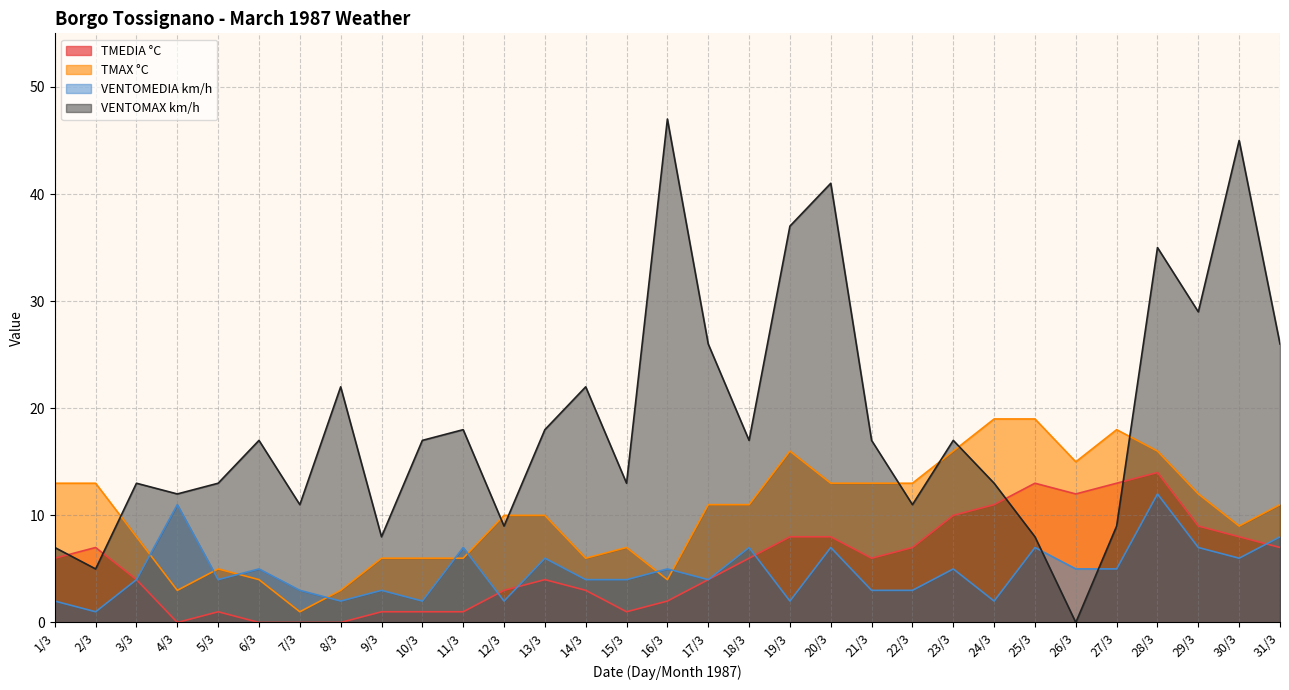

At how many categories does at least one series exceed 0?

31